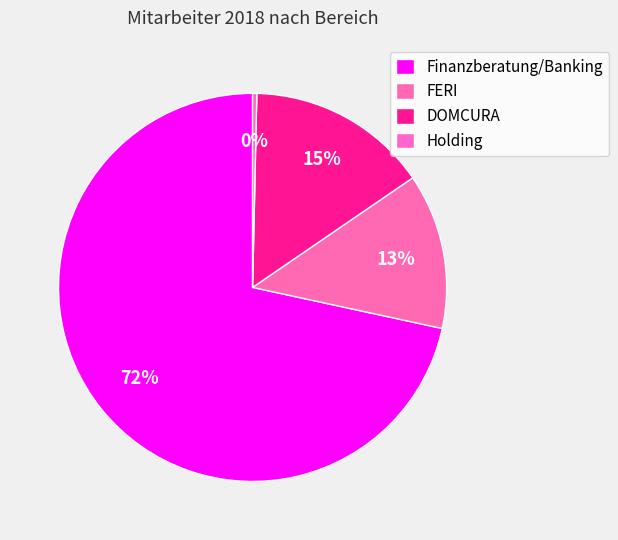

What is the largest slice in the pie chart?

Finanzberatung/Banking